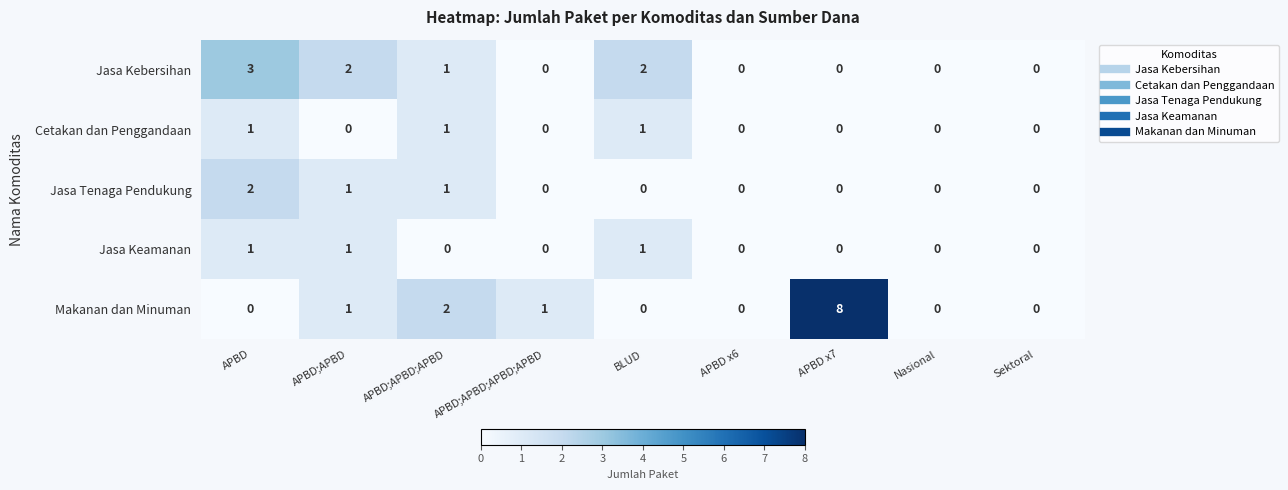

The Jasa Keamanan series shows 0 at APBD;APBD;APBD;APBD. True or false?

True